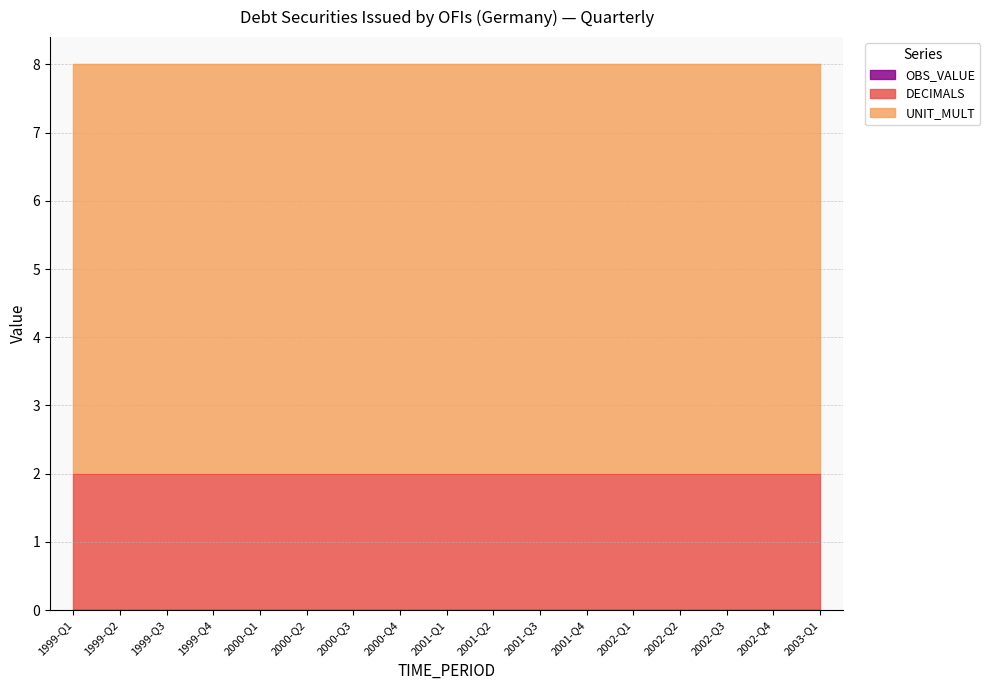

Reading right to left, transcribe all the data shown in this chart.

OBS_VALUE: 2003-Q1=0	2002-Q4=0	2002-Q3=0	2002-Q2=0	2002-Q1=0	2001-Q4=0	2001-Q3=0	2001-Q2=0	2001-Q1=0	2000-Q4=0	2000-Q3=0	2000-Q2=0	2000-Q1=0	1999-Q4=0	1999-Q3=0	1999-Q2=0	1999-Q1=0
DECIMALS: 2003-Q1=2	2002-Q4=2	2002-Q3=2	2002-Q2=2	2002-Q1=2	2001-Q4=2	2001-Q3=2	2001-Q2=2	2001-Q1=2	2000-Q4=2	2000-Q3=2	2000-Q2=2	2000-Q1=2	1999-Q4=2	1999-Q3=2	1999-Q2=2	1999-Q1=2
UNIT_MULT: 2003-Q1=6	2002-Q4=6	2002-Q3=6	2002-Q2=6	2002-Q1=6	2001-Q4=6	2001-Q3=6	2001-Q2=6	2001-Q1=6	2000-Q4=6	2000-Q3=6	2000-Q2=6	2000-Q1=6	1999-Q4=6	1999-Q3=6	1999-Q2=6	1999-Q1=6